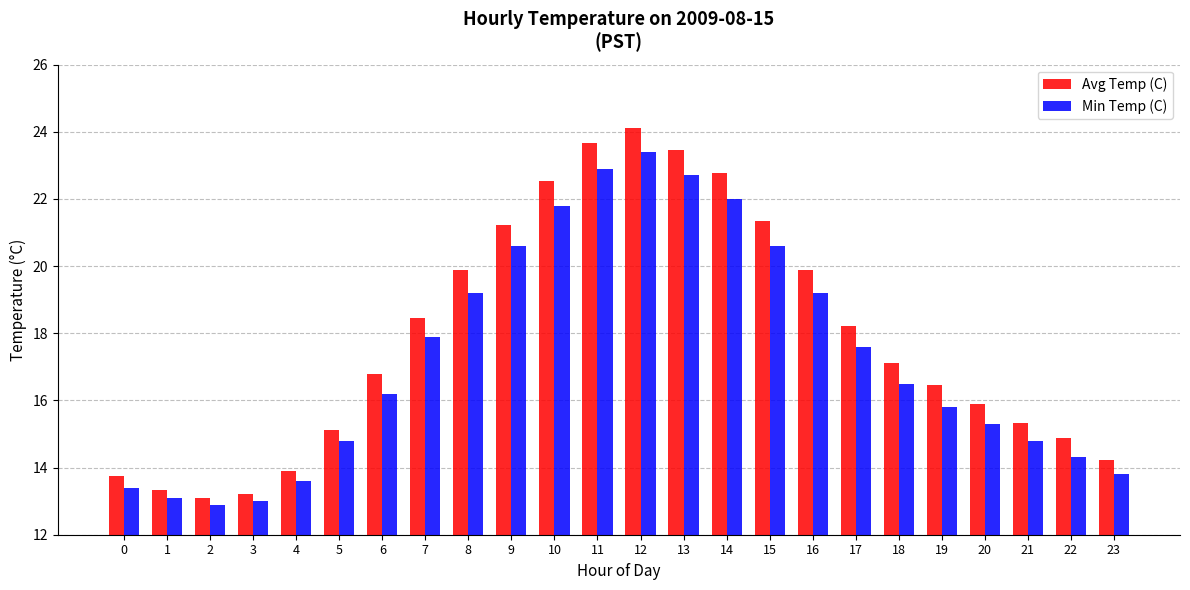

What is the minimum value shown in the chart?

12.9